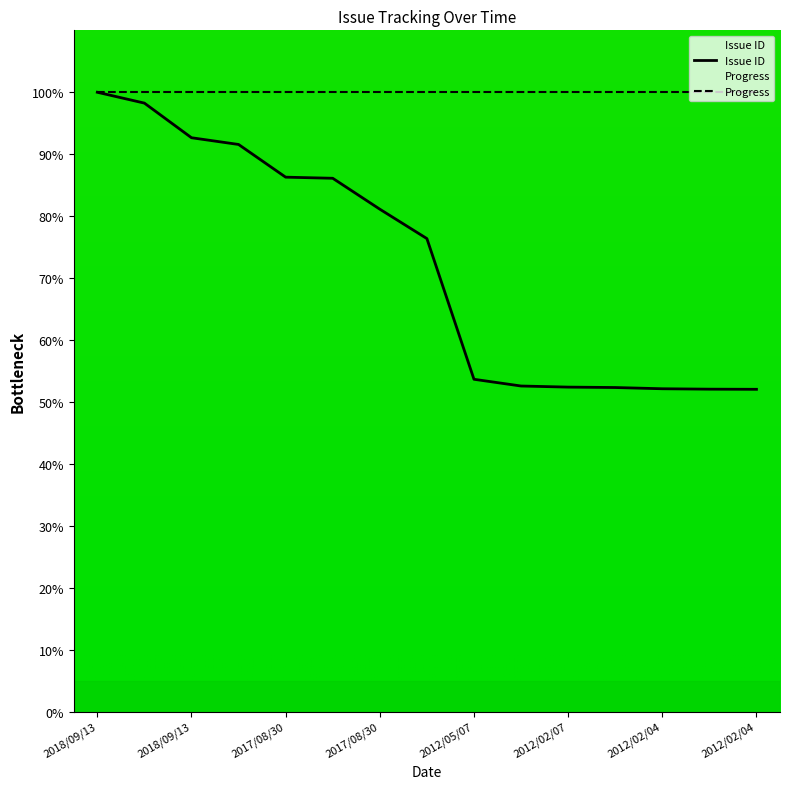

How many lines are shown in the chart?

2